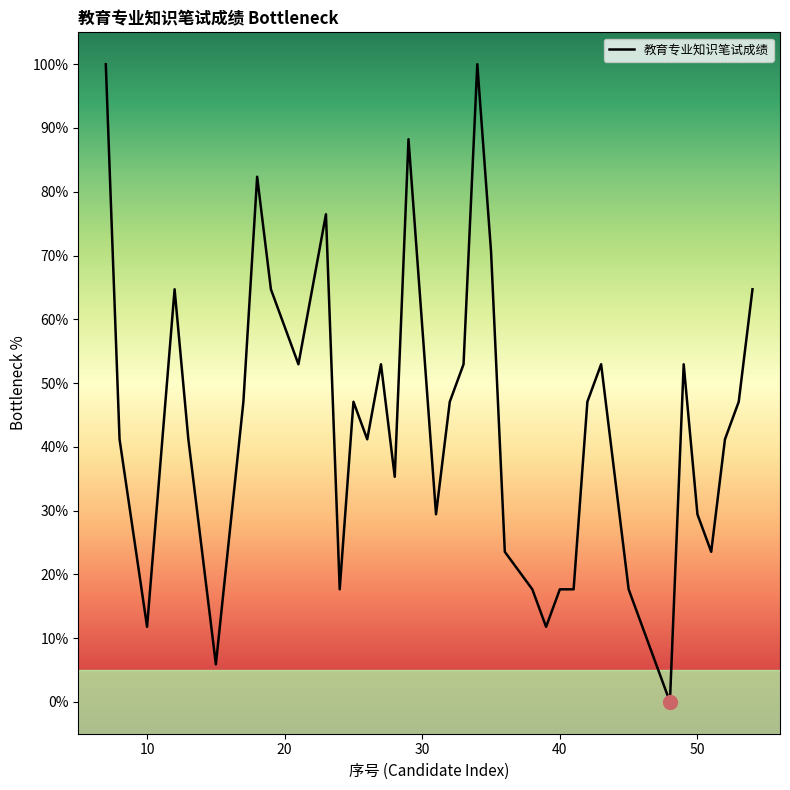

What is the difference between the maximum and minimum values?

100.0